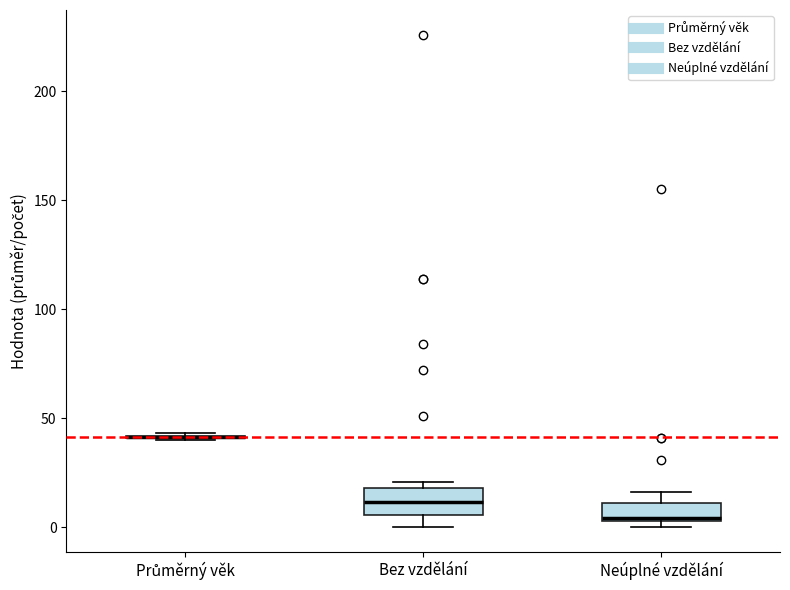

Reading left to right, transcribe this box plot: for each box, give where its median line is, the range the box spans, and where its two whiskers end, as read against the y-axis. The values are not printed on the chart, so give them approximately, as read against the axis.

Průměrný věk: box collapsed to a line at 40, whiskers 40 to 45
Bez vzdělání: median 10, box 5 to 20, whiskers 0 to 20 (just above the box's upper edge)
Neúplné vzdělání: median 5, box 5 to 10, whiskers 0 to 15